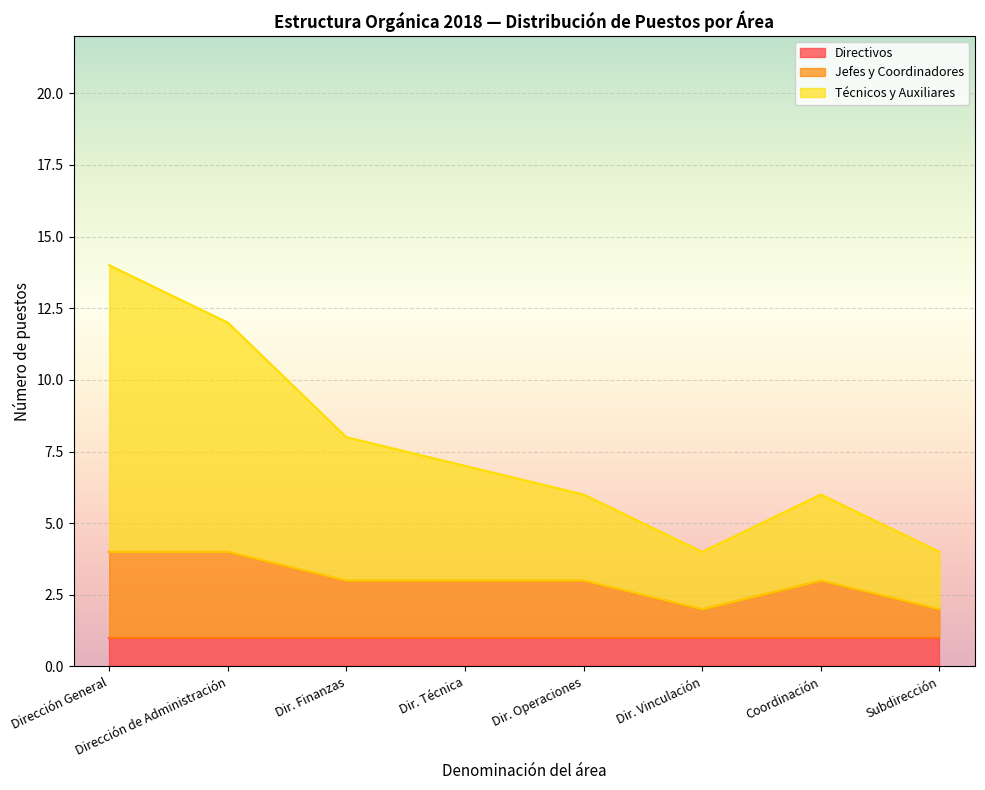

True or false: Dirección General and Dirección de Administración intersect in this chart.

False